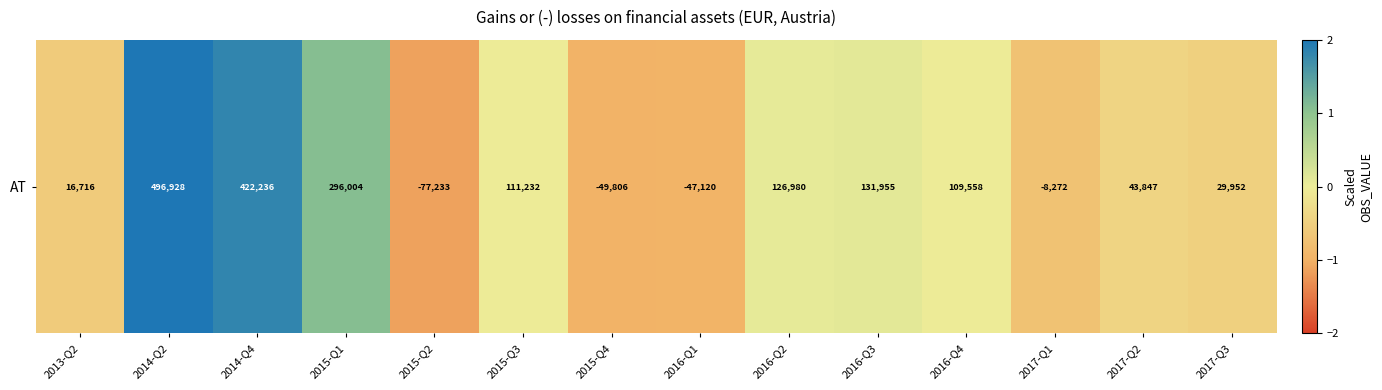

What is the change in value from 2015-Q4 to 2016-Q2?

+1.0